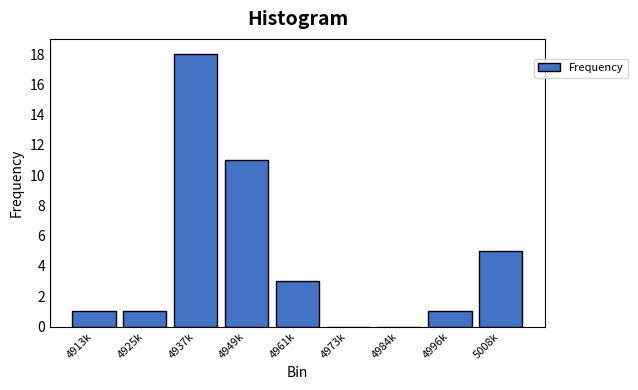

Reading left to right, extract all data points from this chart.

4913k=1	4925k=1	4937k=18	4949k=11	4961k=3	4973k=0	4984k=0	4996k=1	5008k=5